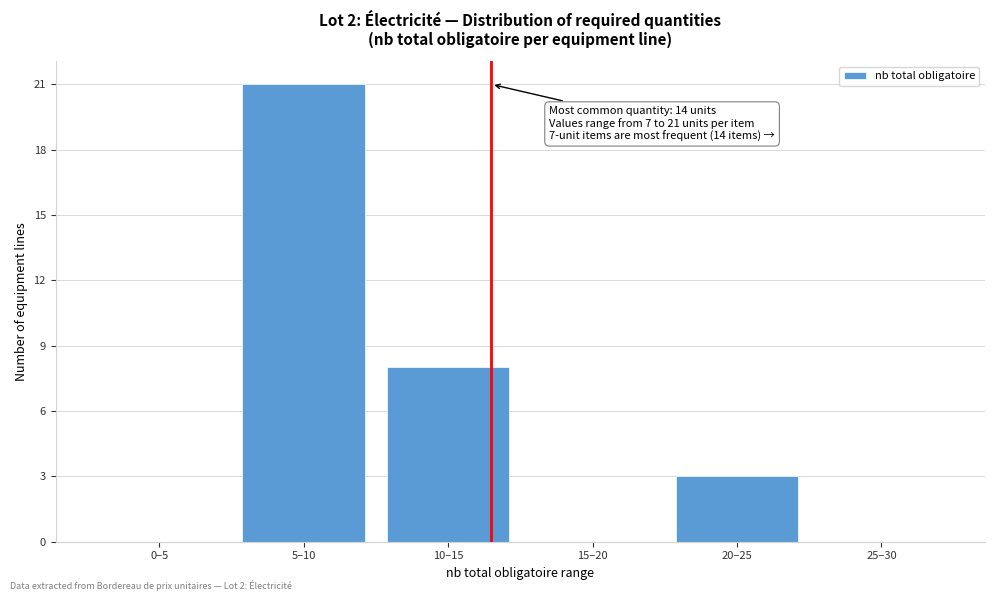

Reading right to left, extract all data points from this chart.

25–30=0	20–25=3	15–20=0	10–15=8	5–10=21	0–5=0